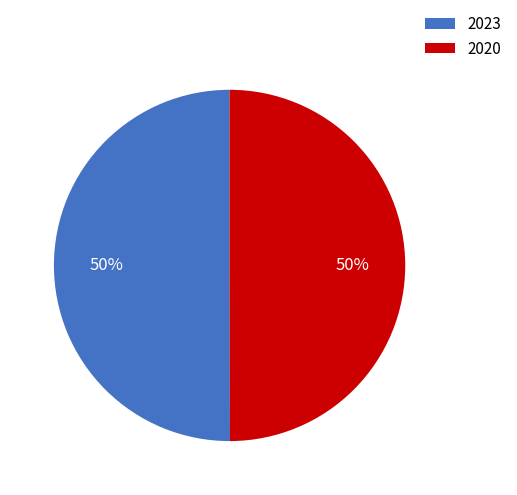

How many slices are in this pie chart?

2